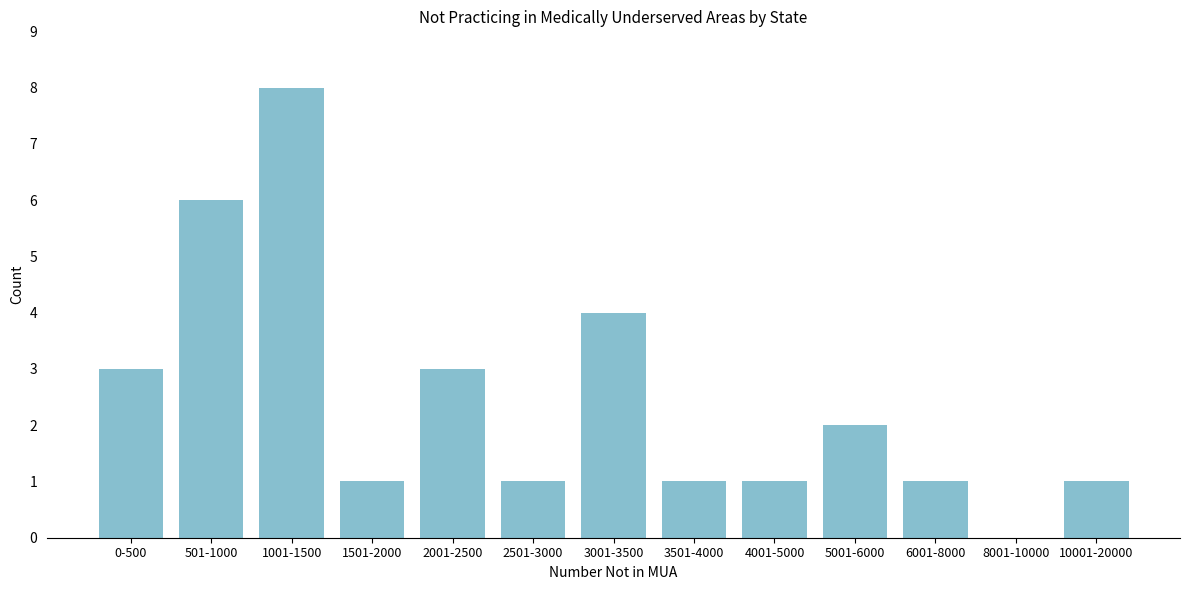

Reading right to left, extract all data points from this chart.

10001-20000=1	8001-10000=0	6001-8000=1	5001-6000=2	4001-5000=1	3501-4000=1	3001-3500=4	2501-3000=1	2001-2500=3	1501-2000=1	1001-1500=8	501-1000=6	0-500=3